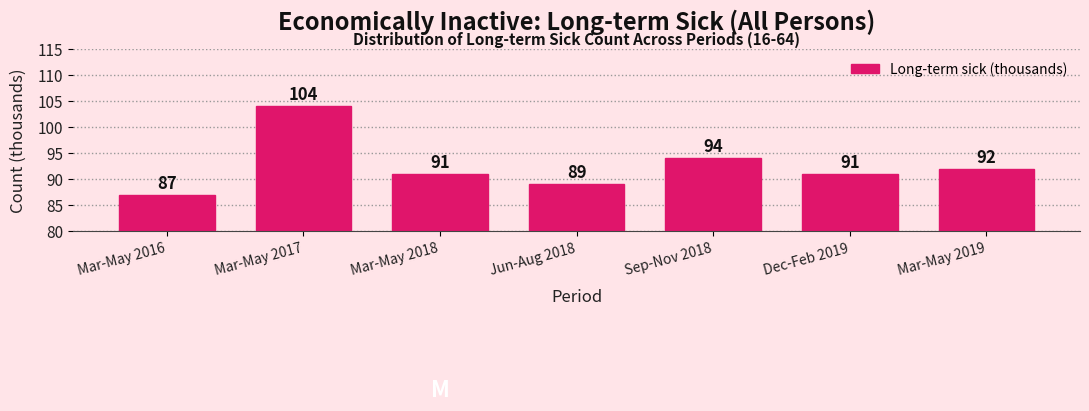

Reading left to right, list all the values displayed in this chart.

87	104	91	89	94	91	92